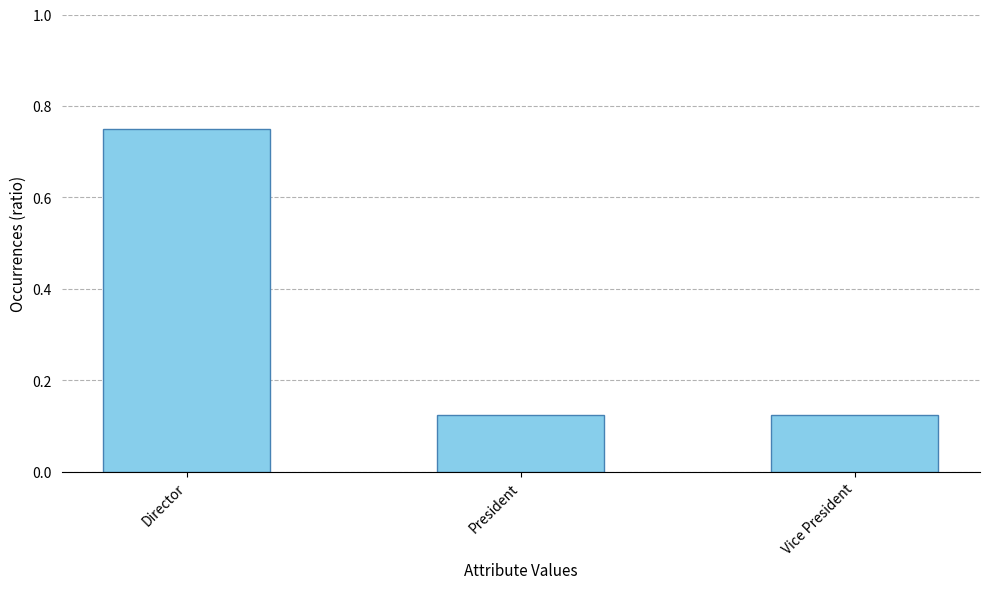

Count the values in the range 0 to 1.

3